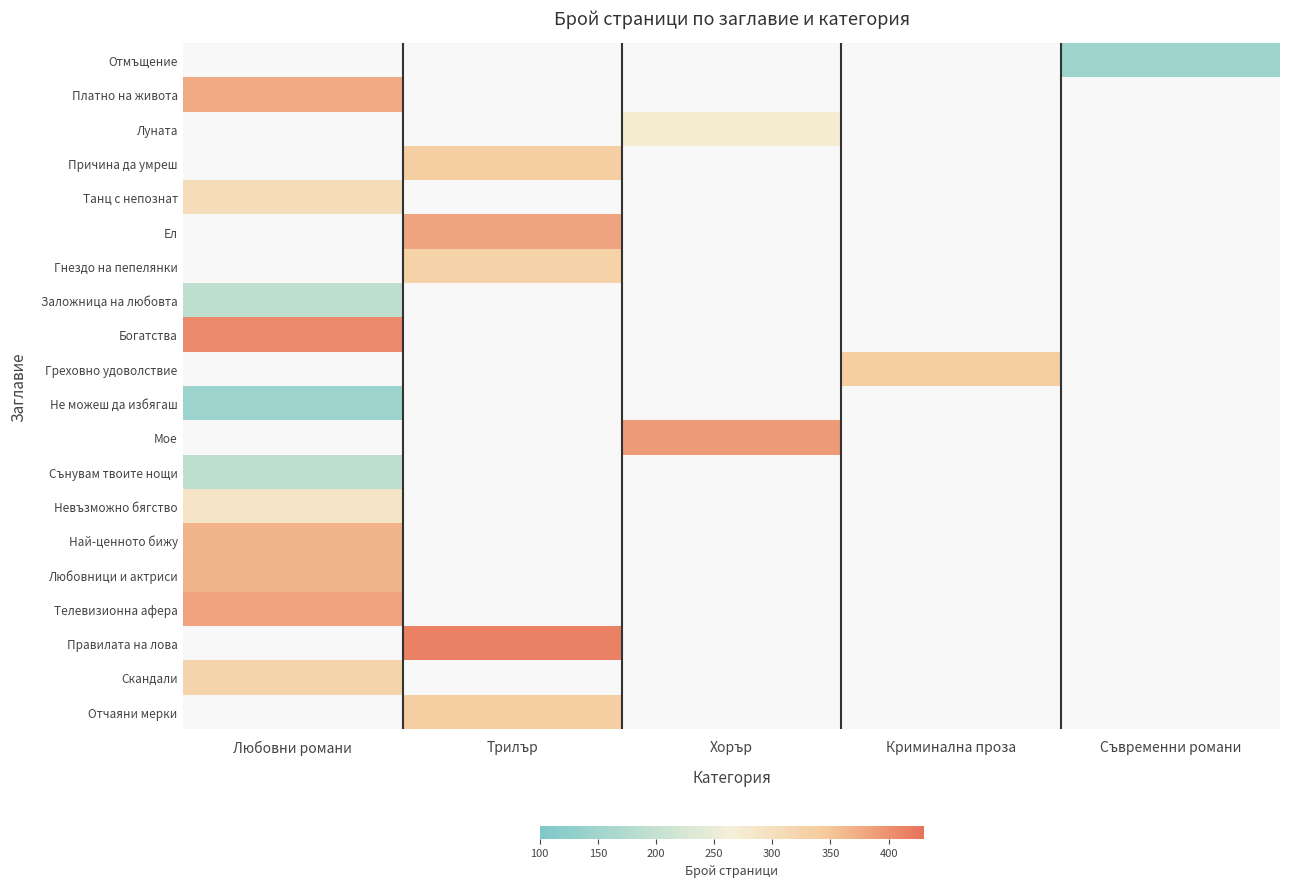

At which label is Сънувам твоите нощи closest to 192?

Любовни романи